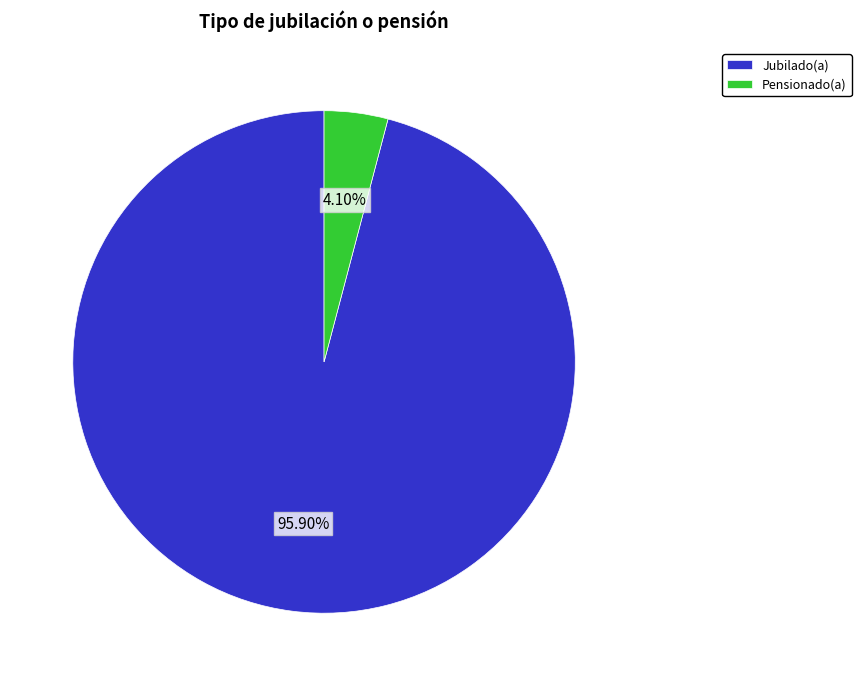

Do Jubilado(a) and Pensionado(a) together represent more than half of the pie?

Yes